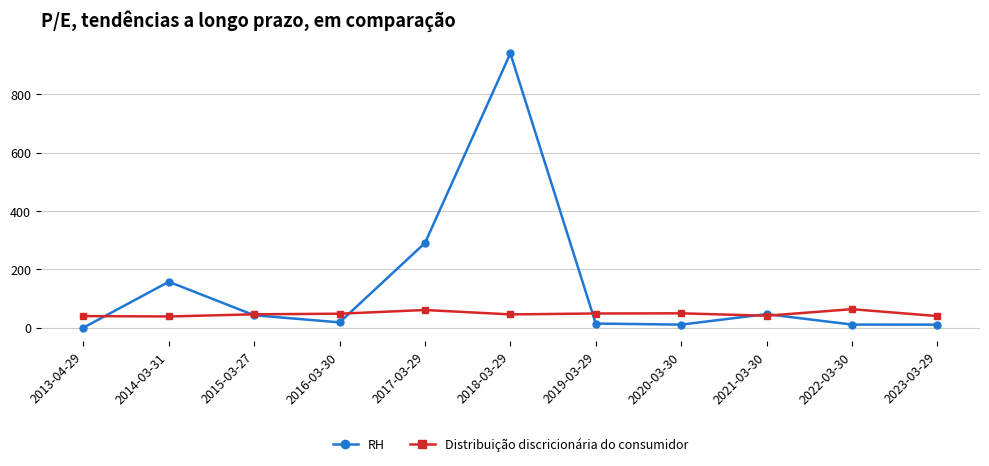

What is the difference between the RH values at 2014-03-31 and 2017-03-29?

133.1